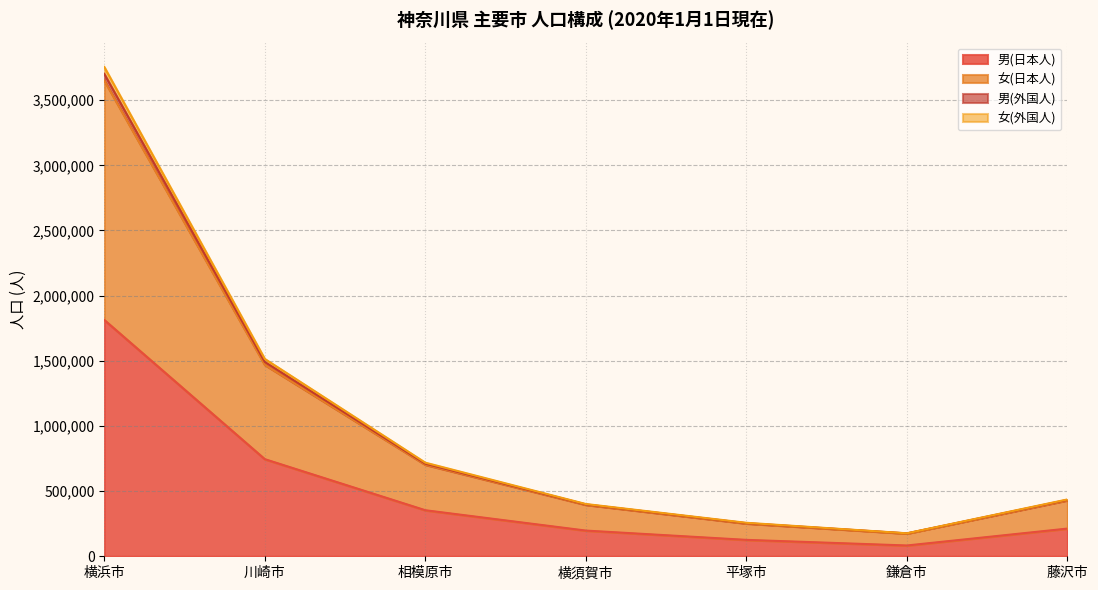

What is the value of the 女(日本人) point at the 7th from the left?

429581